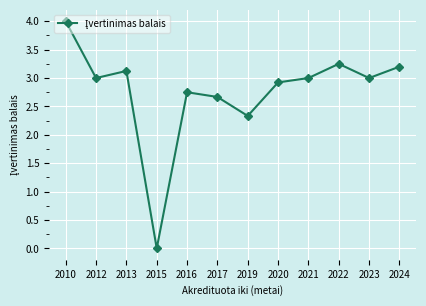

What is the sum of the values at 2024 and 2012?

6.2